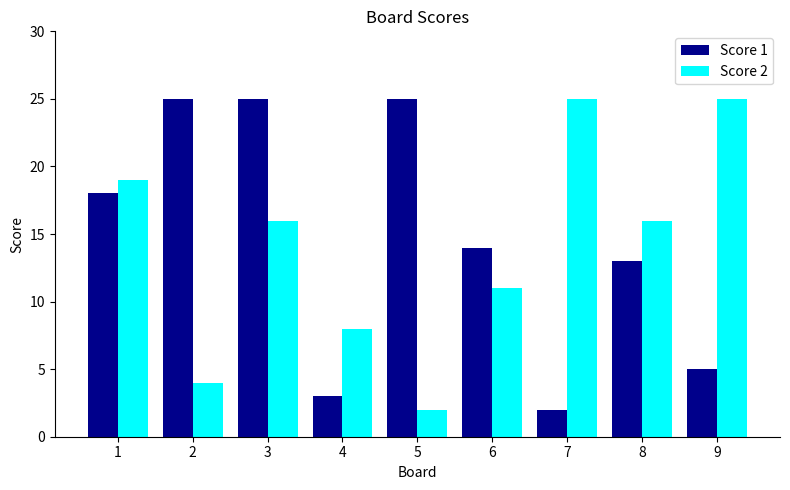

Count the number of data series in this chart.

2